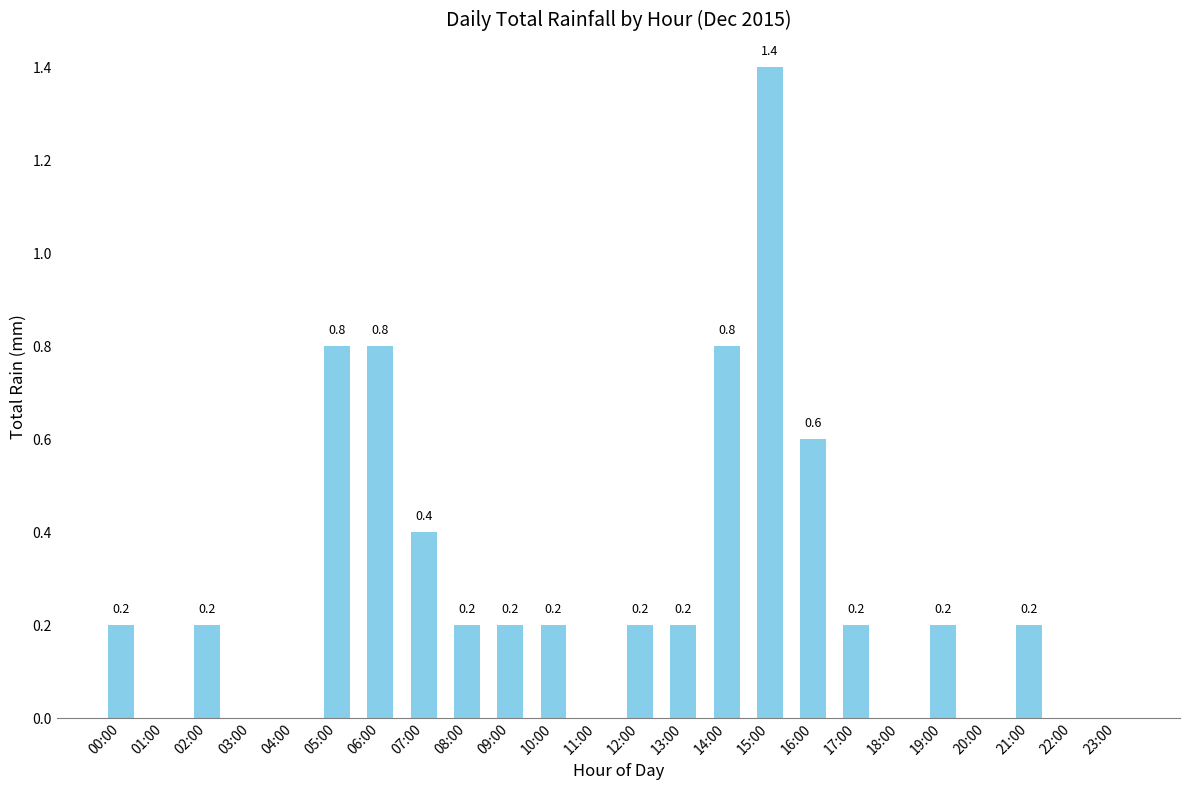

Count the values in the range 0 to 1.

23